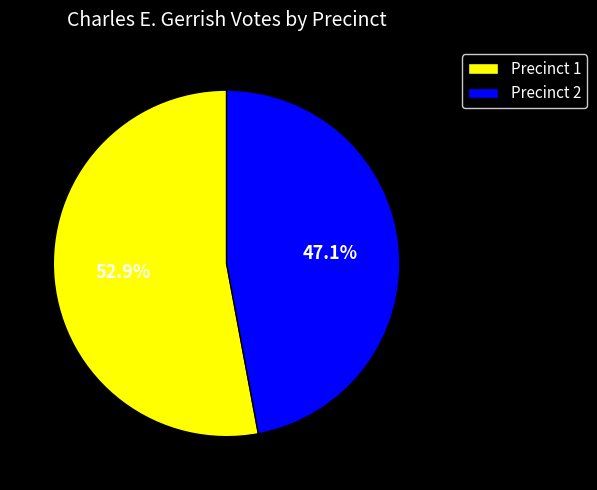

To the nearest percent, what is the average slice percentage?

50%